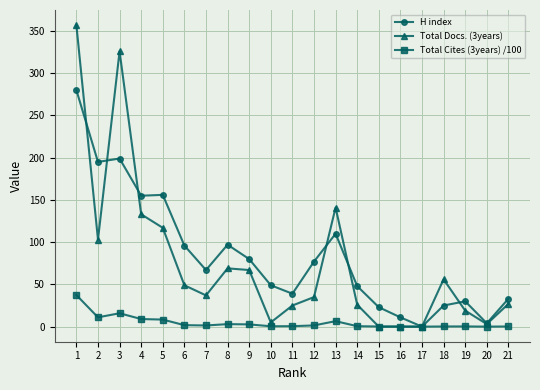

Count the number of data series in this chart.

3